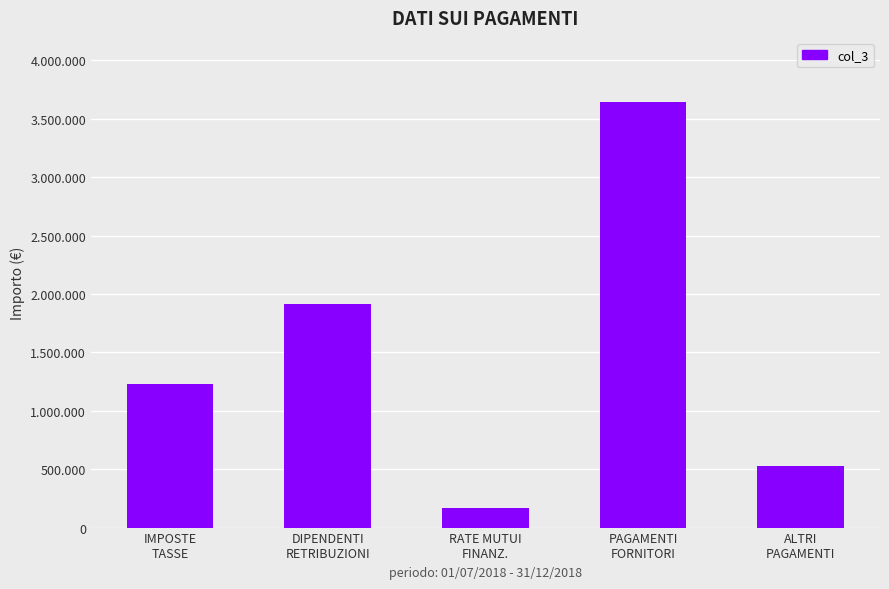

Which category has the lowest value across all series?

RATE MUTUI
FINANZ.